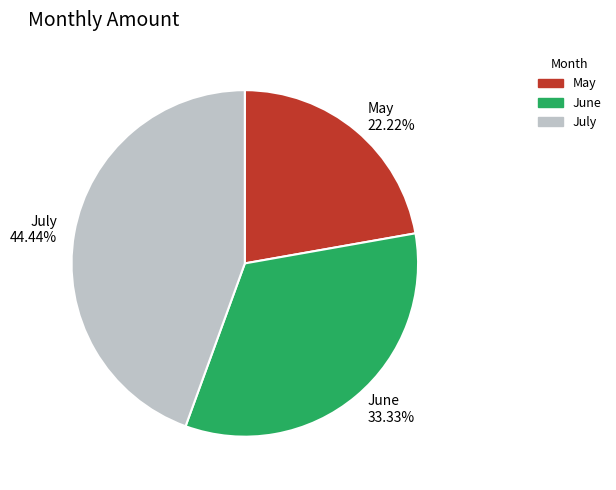

Does May represent more than half of the total?

No